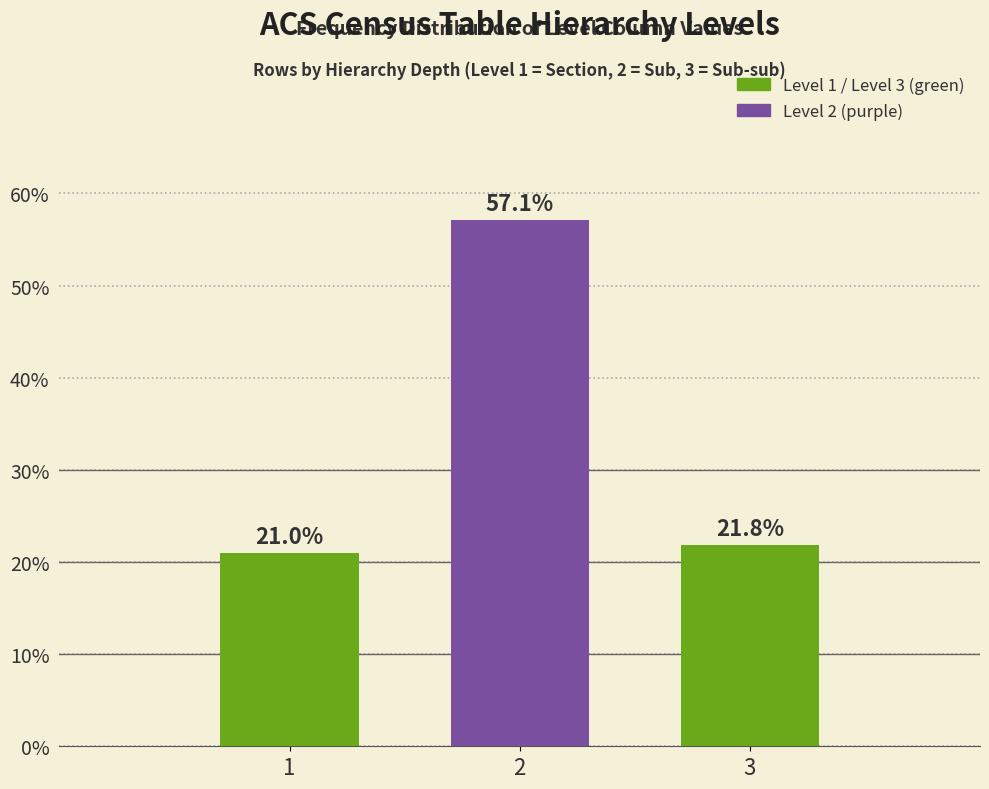

Reading left to right, list all the values displayed in this chart.

1=21.0	2=57.1	3=21.8